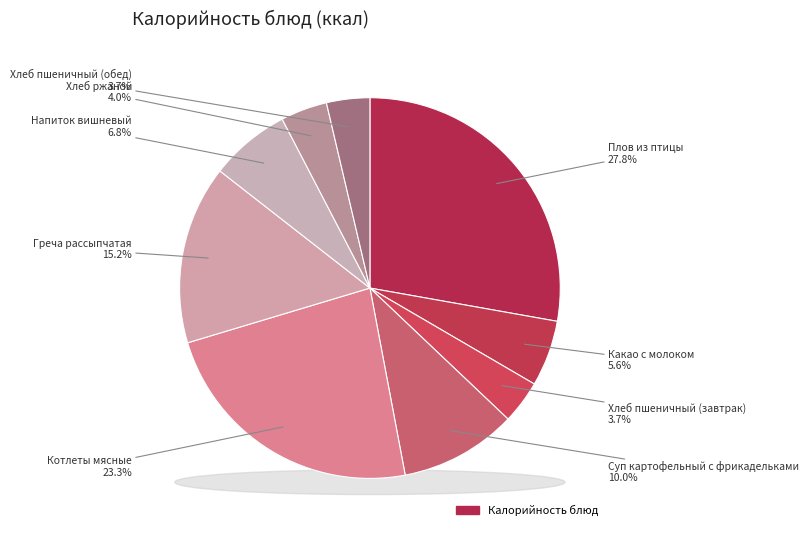

The Плов из птицы slice represents 17% of the pie. True or false?

False